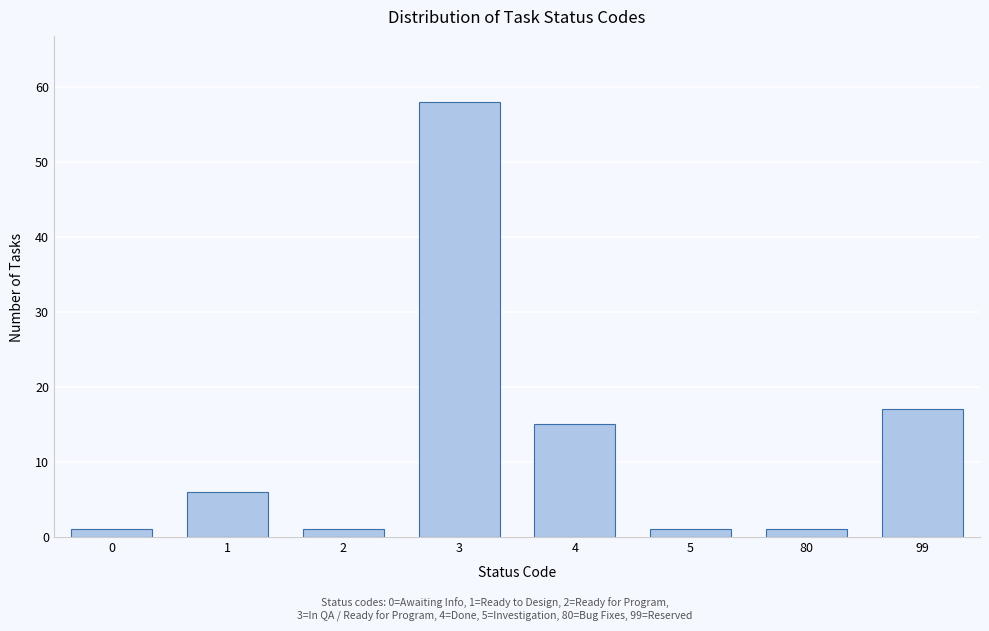

Reading left to right, transcribe all the data shown in this chart.

0=1	1=6	2=1	3=58	4=15	5=1	80=1	99=17